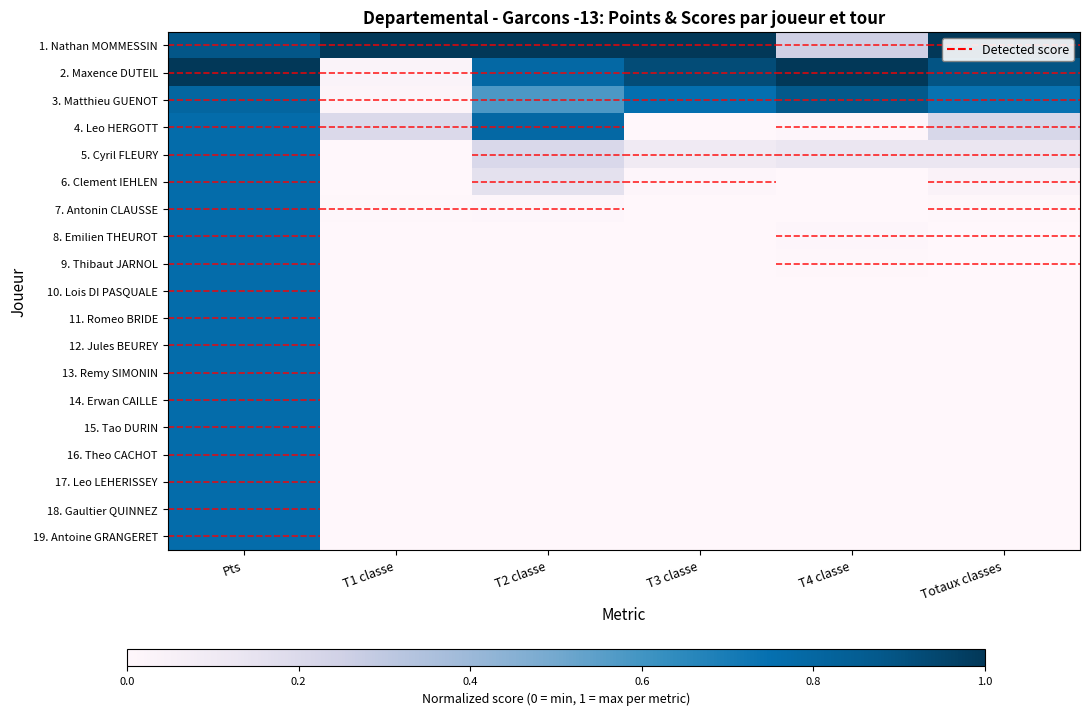

Which label corresponds to the largest value in the chart?

Pts